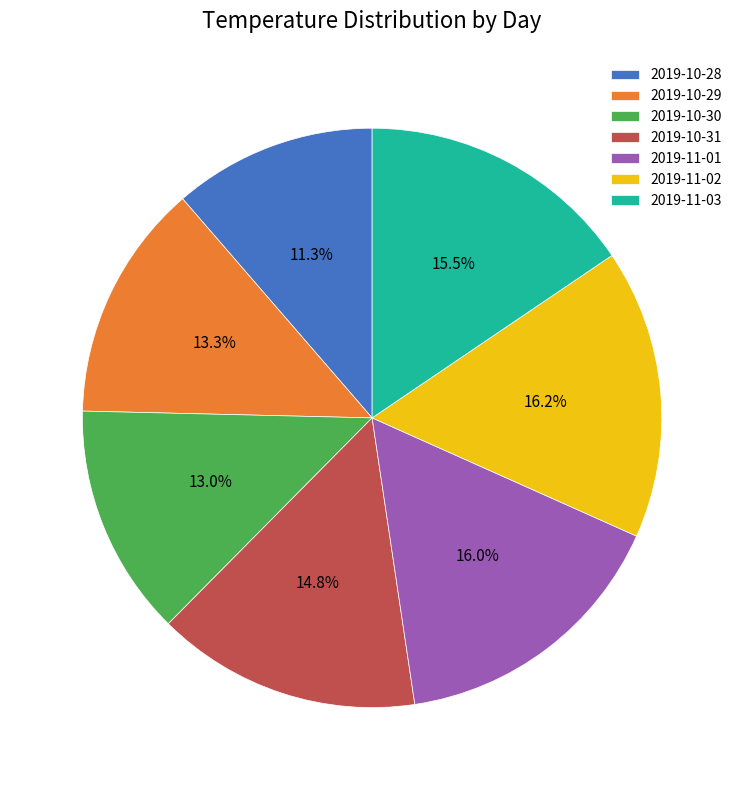

Is there a majority slice in this chart?

No